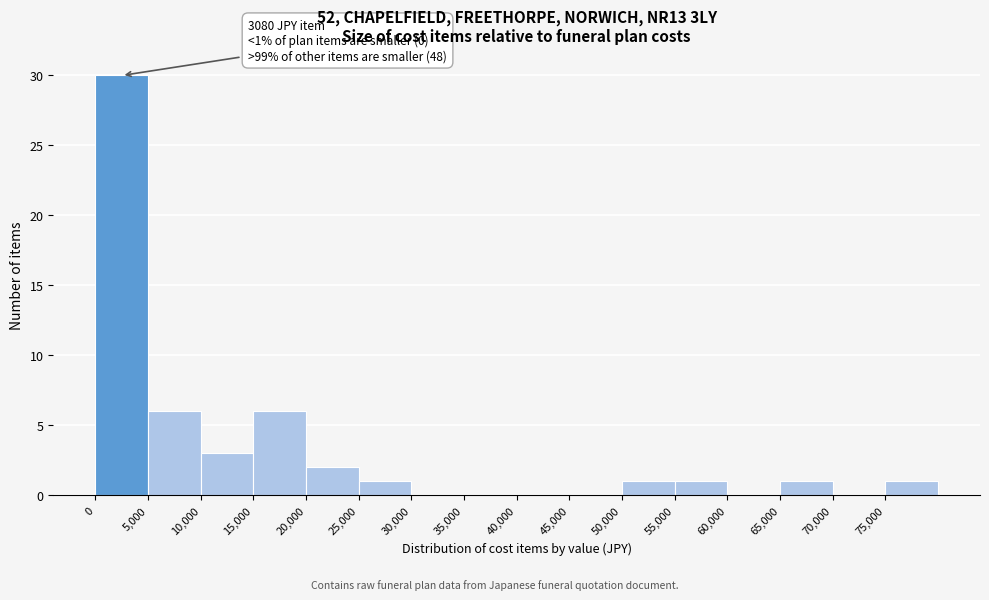

Over which range of the x-axis is the bar tallest?

0 to 5000